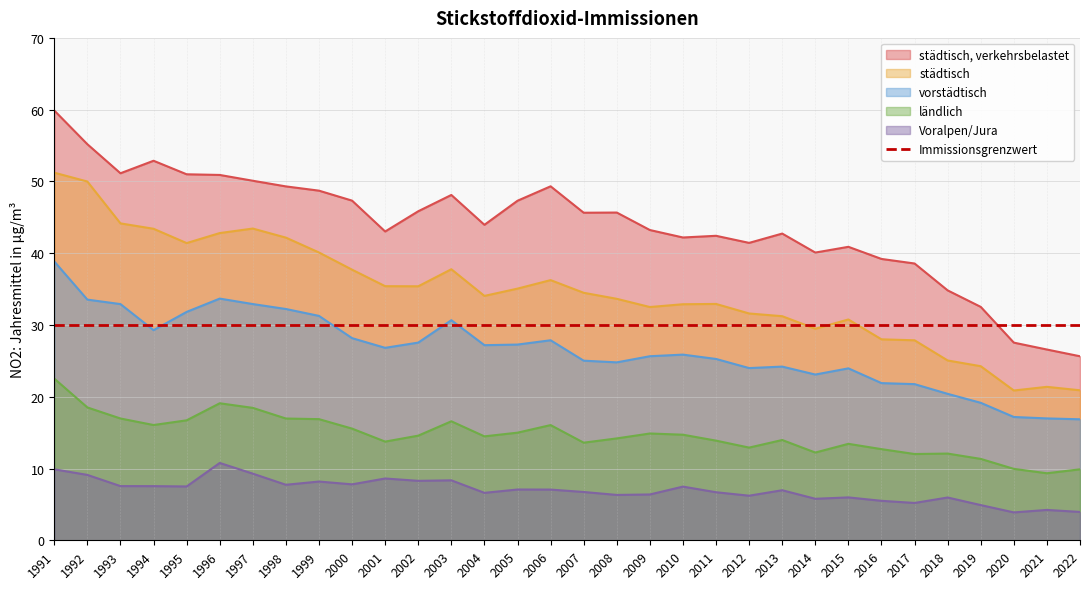

Rank the categories by Voralpen/Jura value from highest to lowest.

1996, 1991, 1997, 1992, 2001, 2003, 2002, 1999, 2000, 1998, 1993, 1994, 1995, 2010, 2005, 2006, 2013, 2007, 2011, 2004, 2009, 2008, 2012, 2015, 2018, 2014, 2016, 2017, 2019, 2021, 2022, 2020